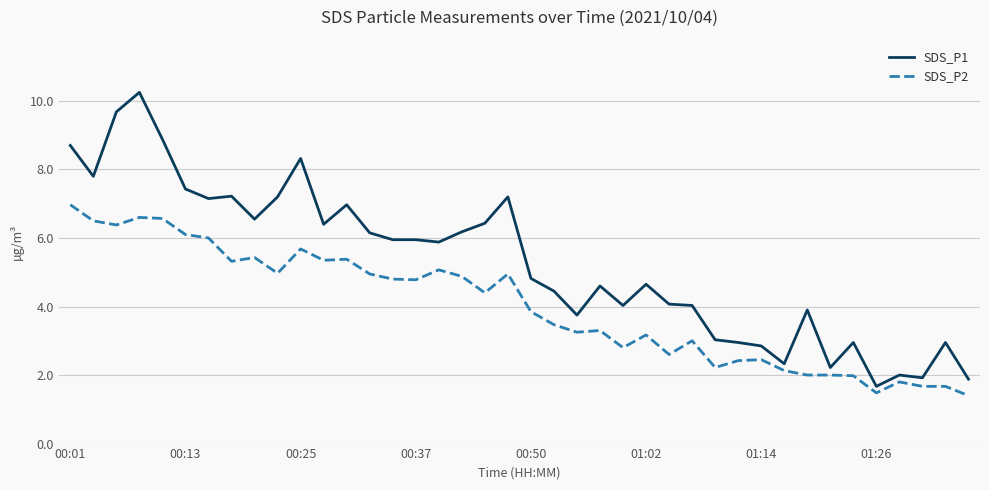

What is the difference between the maximum and second lowest values in the SDS_P1 series?

8.4